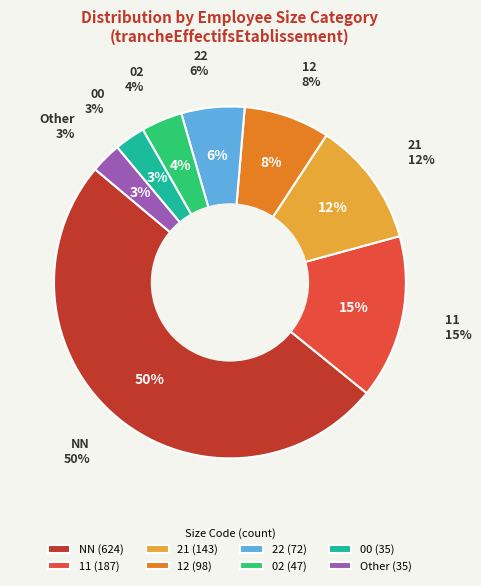

Which has a higher value, 22 or 00?

22